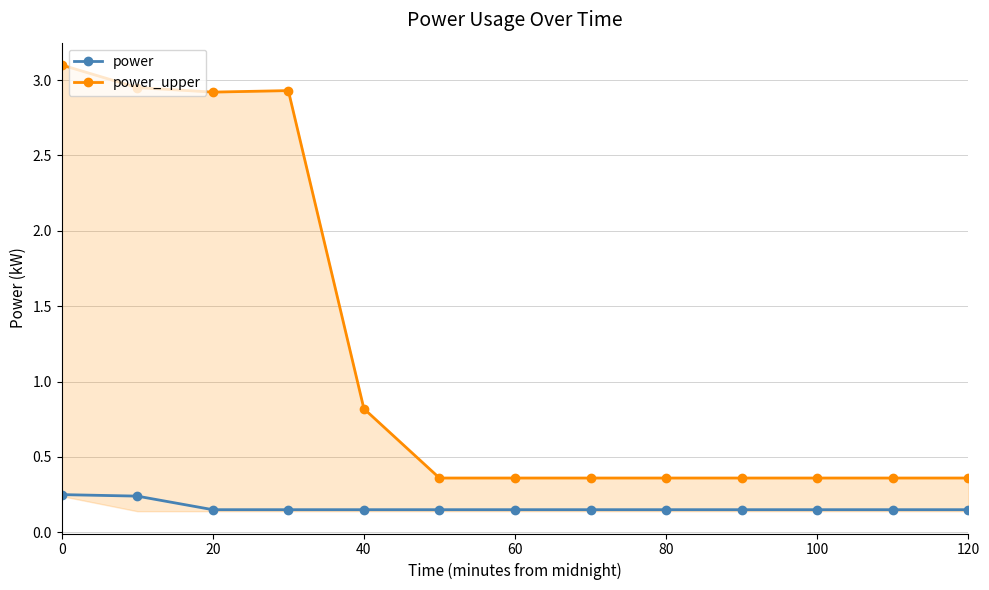

How many power values are between 0 and 1?

13